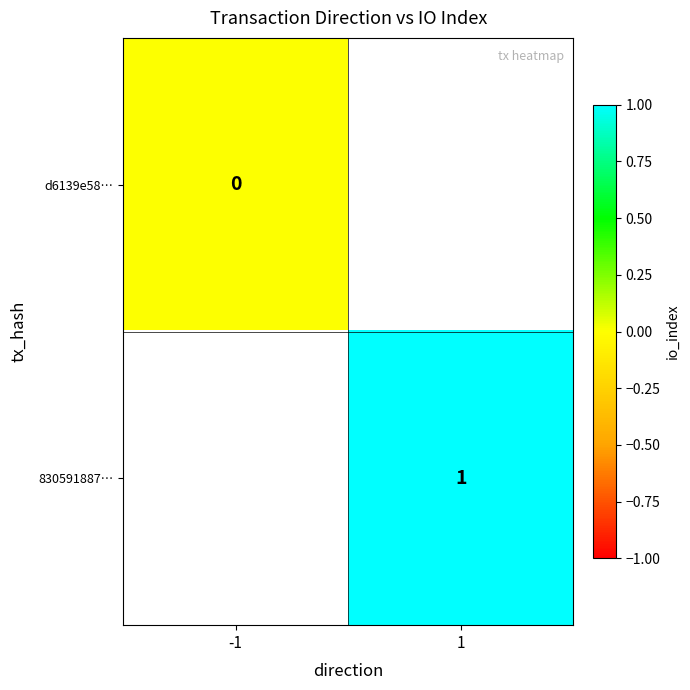

Is the value of d6139e58… at -1 greater than the value of 830591887… at 1?

No